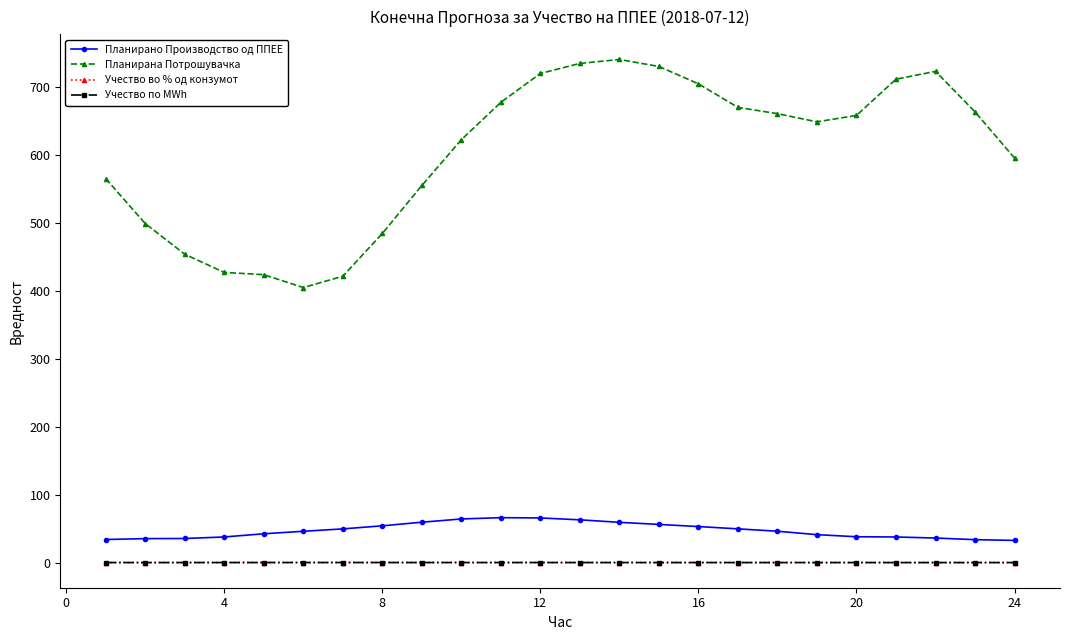

How many series are shown in this chart?

4